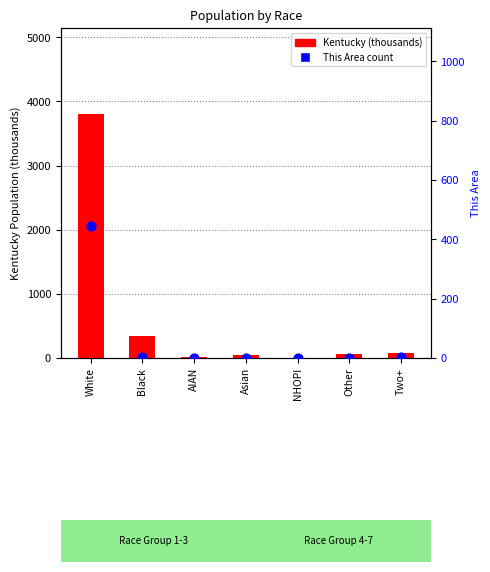

At which category is the sum across all series the highest?

White